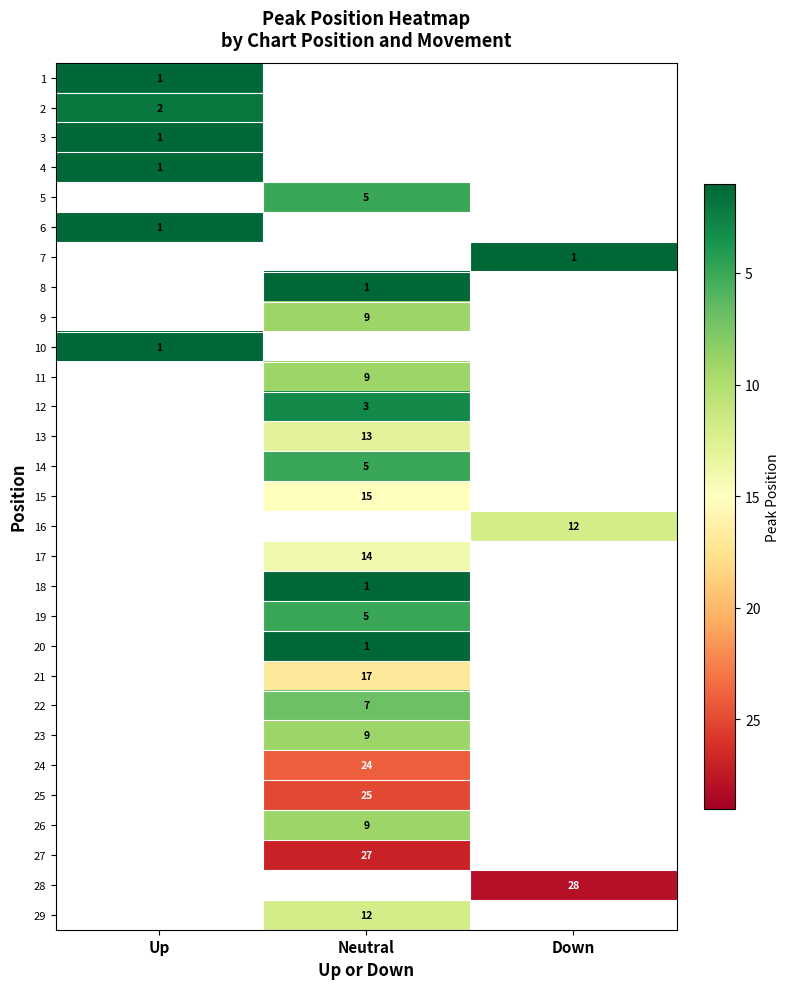

Which label corresponds to the smallest value in the chart?

Up